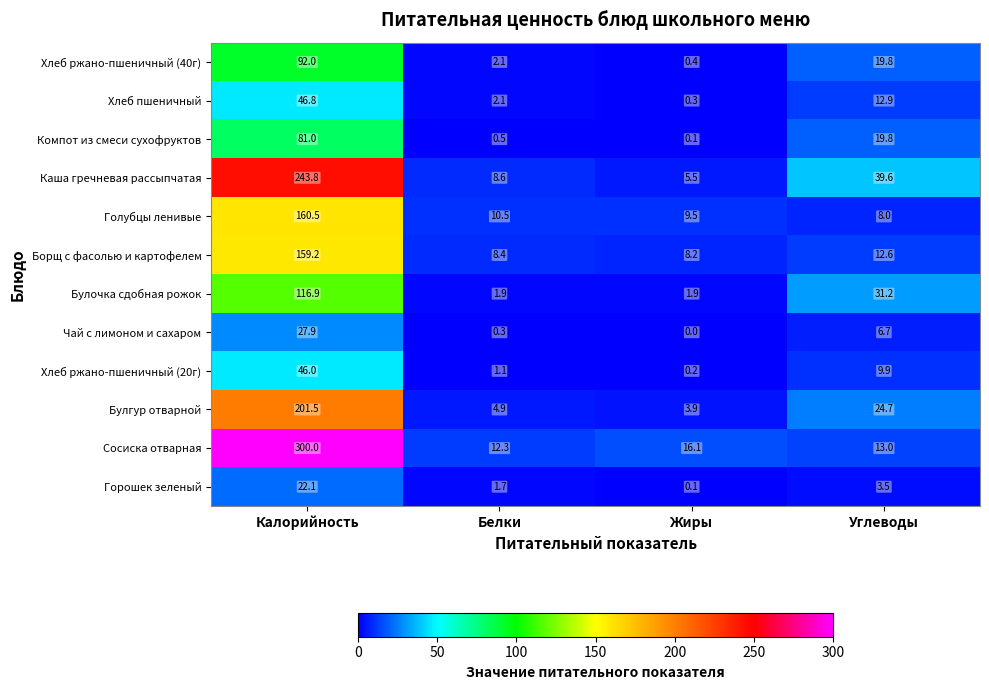

At which category is the sum across all series the highest?

Калорийность